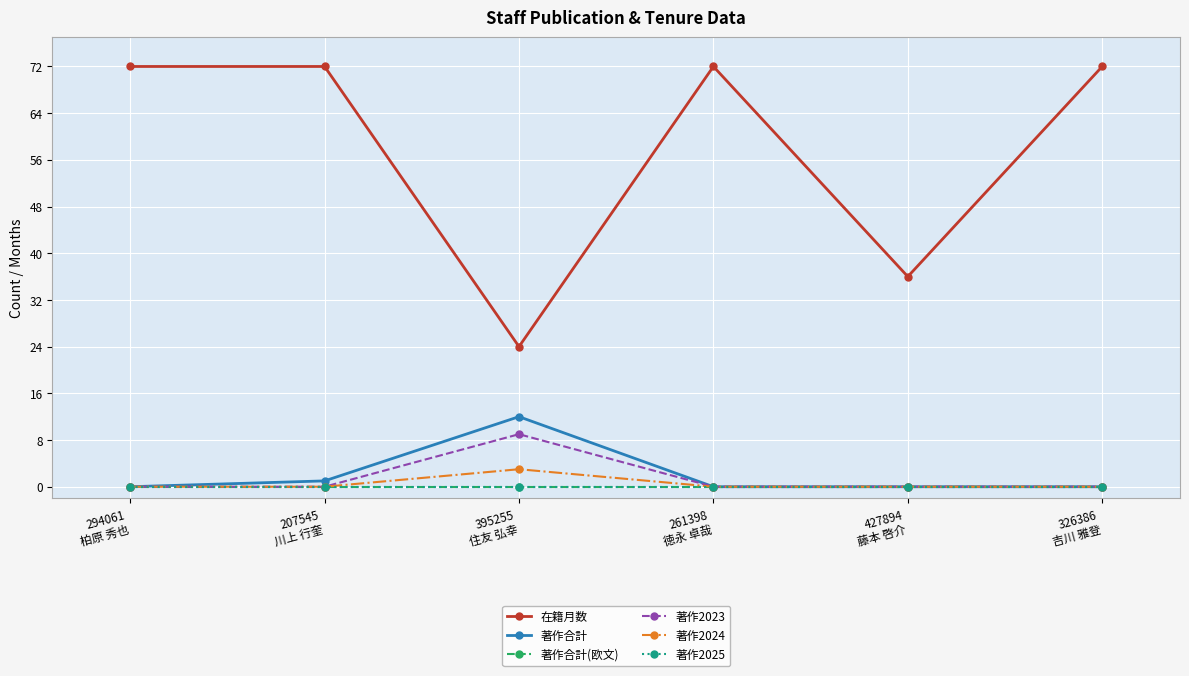

What is the value of the 在籍月数 point at the 1st from the left?

72